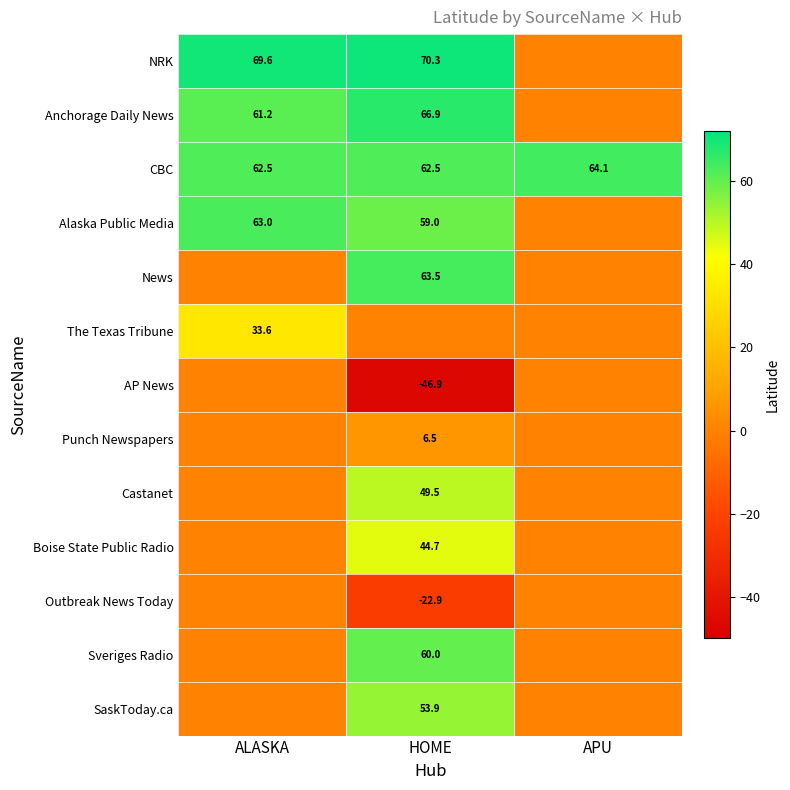

True or false: Anchorage Daily News has a value of 26.2 at ALASKA.

False